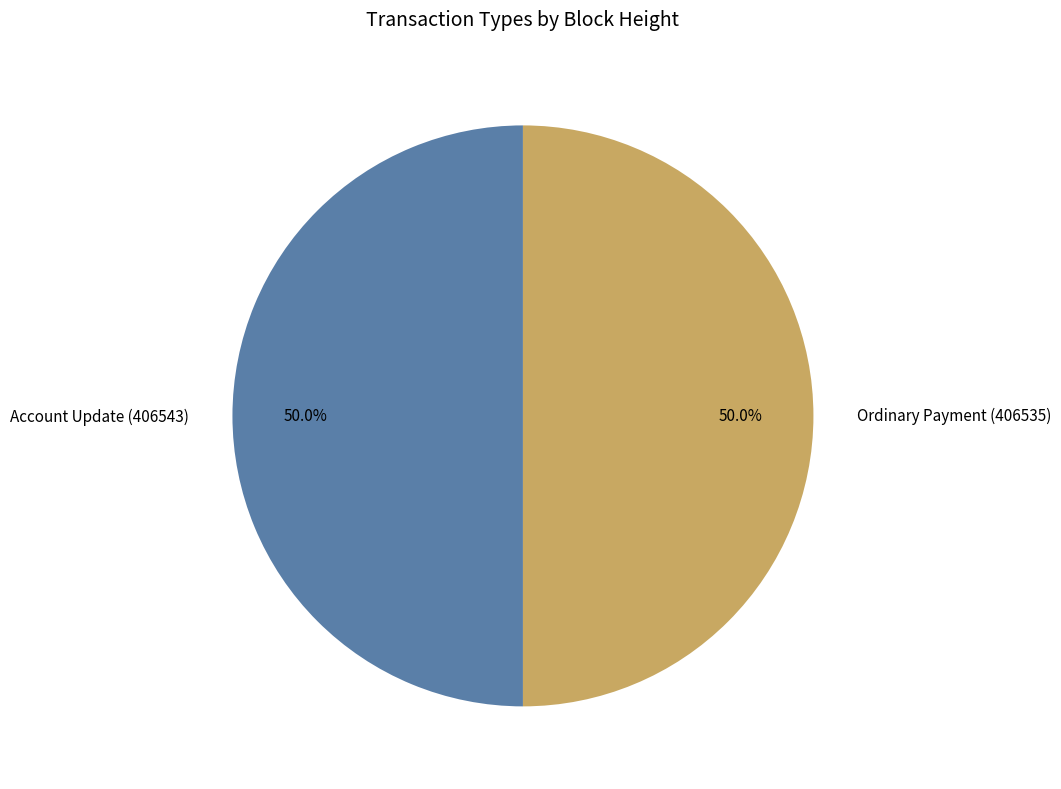

The Account Update (406543) slice represents 61% of the pie. True or false?

False